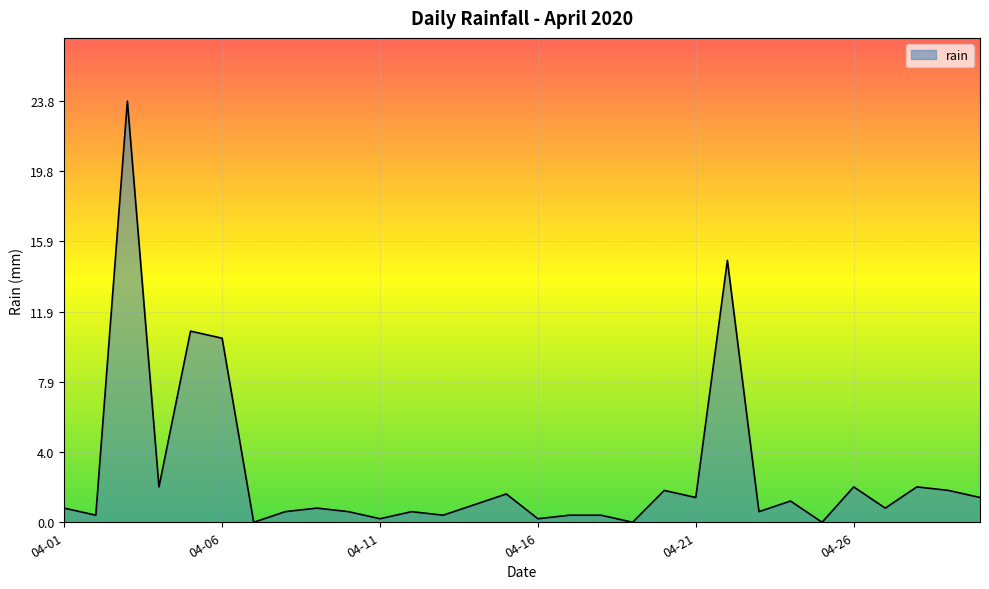

What is the greatest value displayed?

23.8